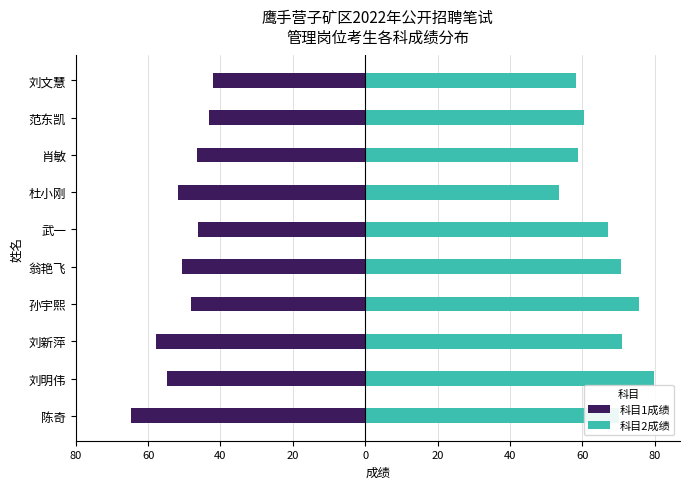

Read the 科目1成绩 value at 陈奇.

-64.8